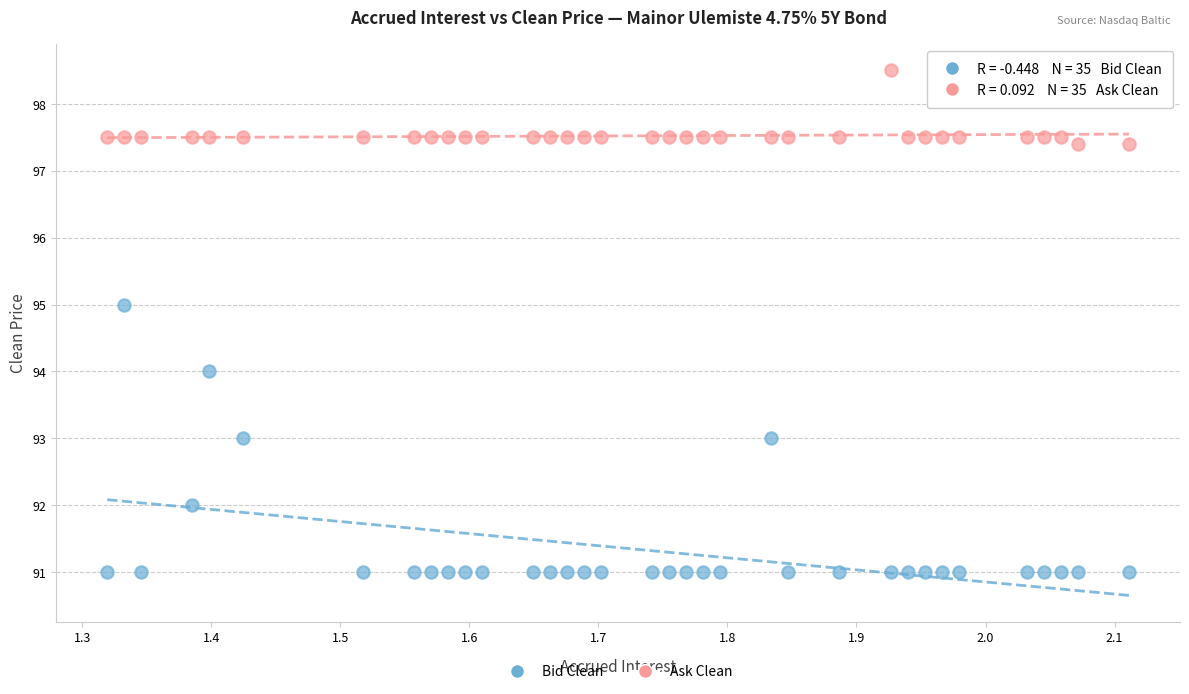

Which series has the widest spread of Y values?

Bid Clean